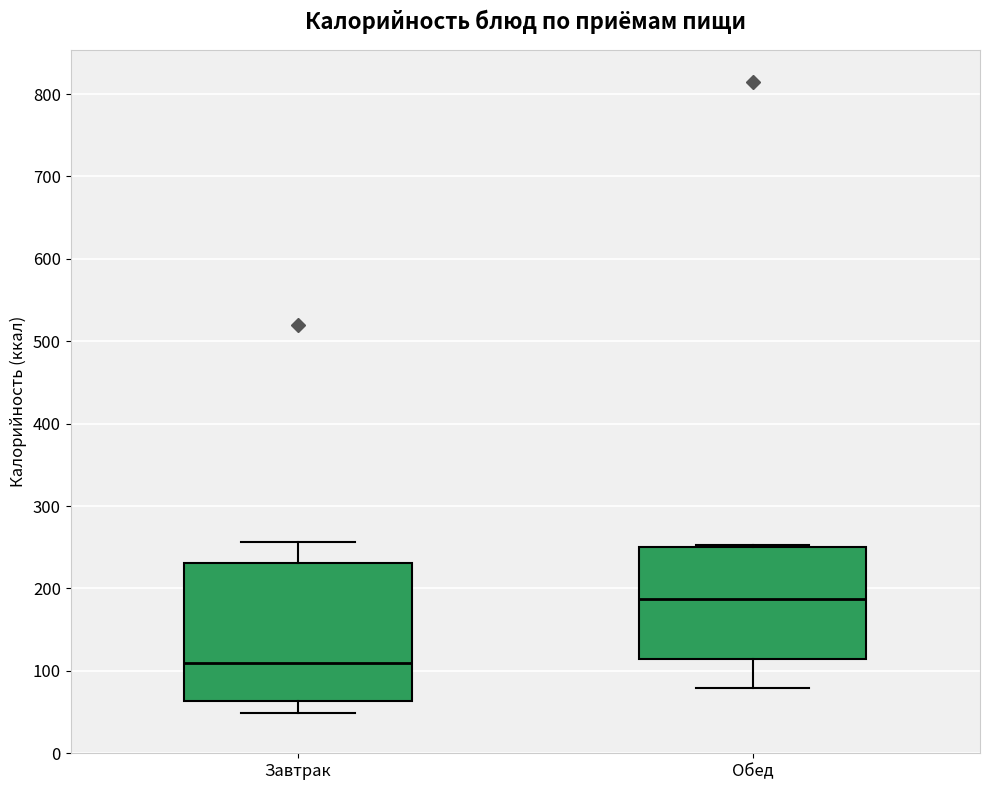

Comparing the boxes themselves (not the whiskers), which one is the tallest?

Завтрак